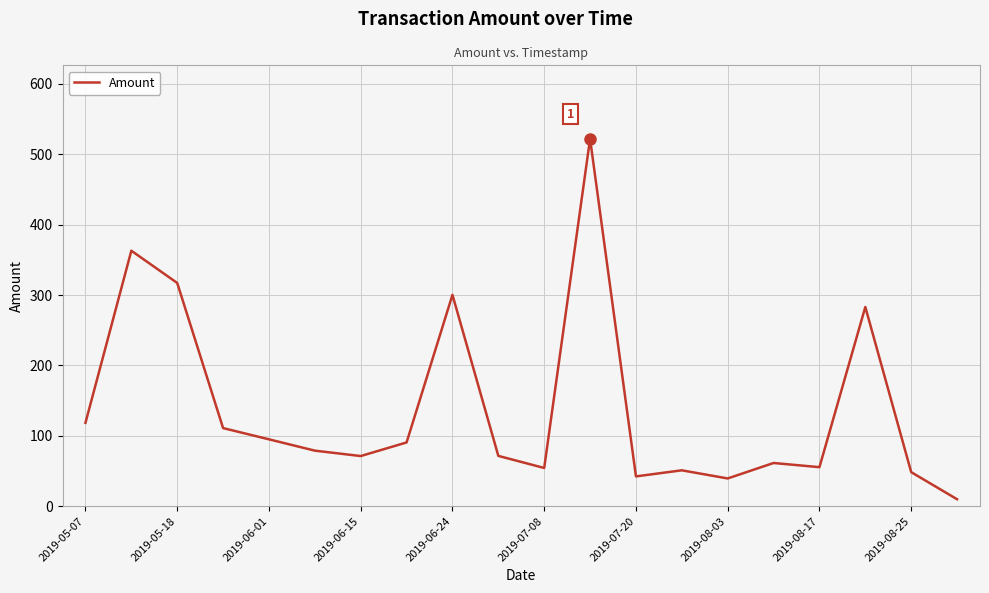

What is the greatest value displayed?

522.0